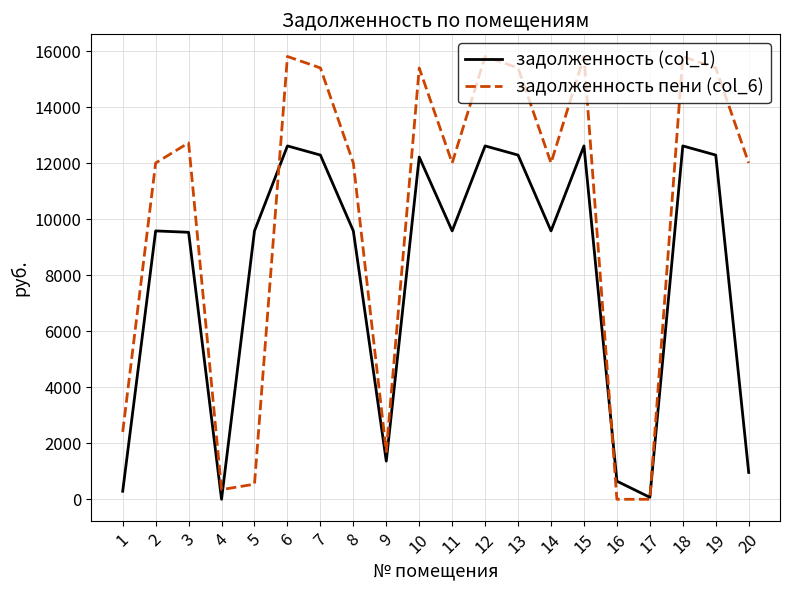

How many interior local valleys does the задолженность (col_1) series have?

5